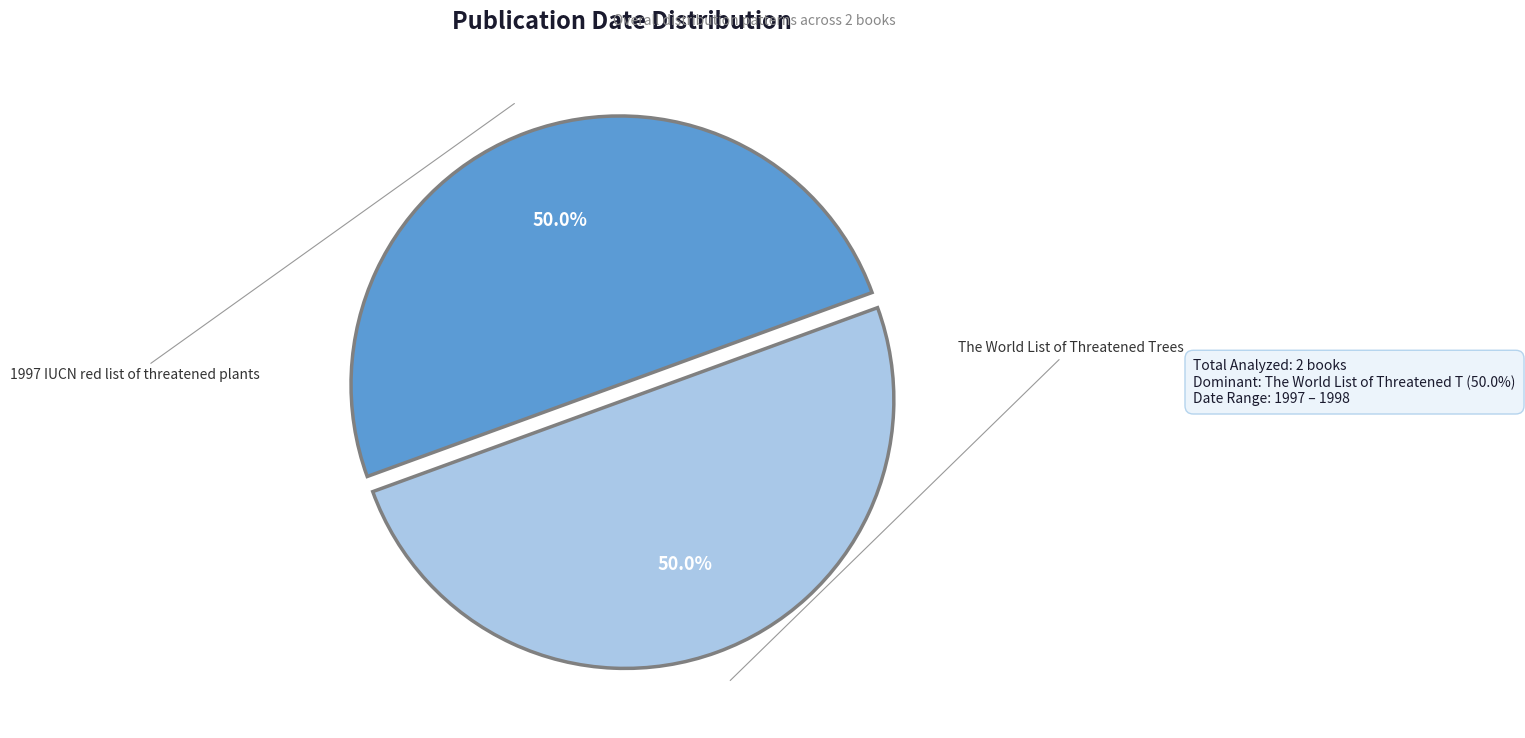

Approximately how many times larger is the value at 1997 IUCN red list of threatened plants compared to The World List of Threatened Trees?

1.0